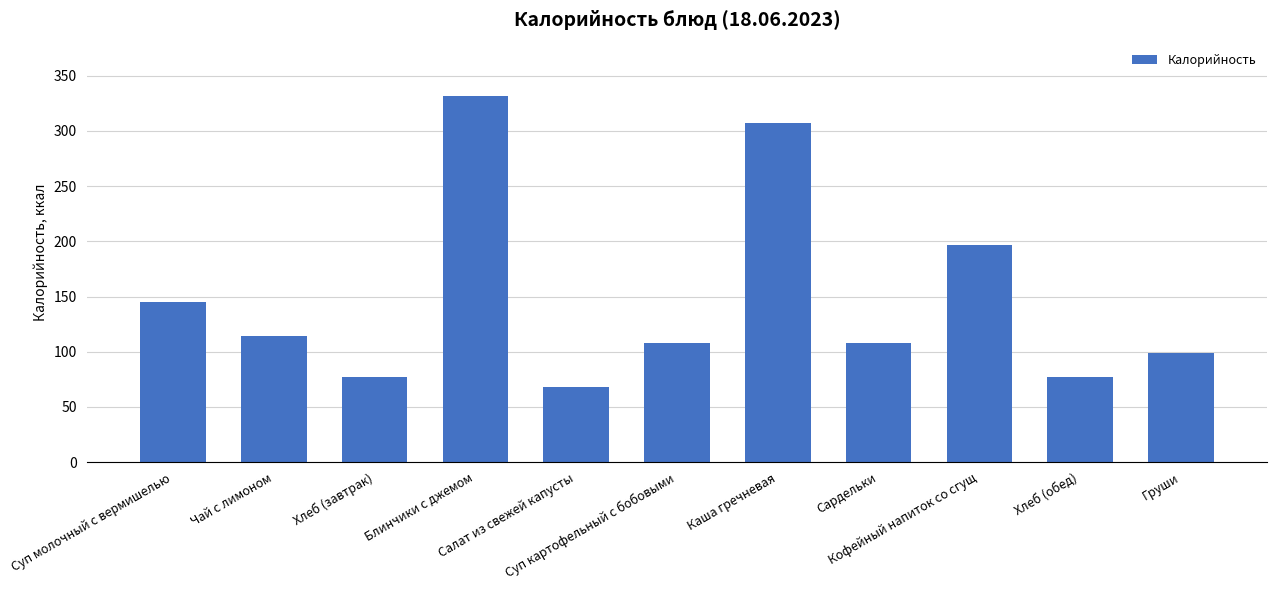

What is the greatest value displayed?

332.0